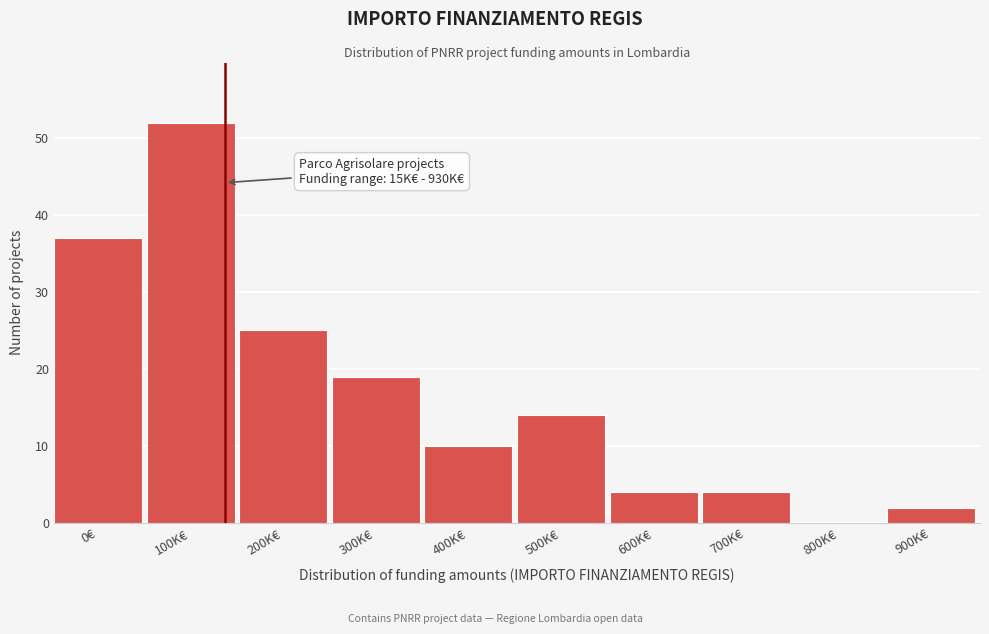

Reading left to right, list all the values displayed in this chart.

0€=37	100K€=52	200K€=25	300K€=19	400K€=10	500K€=14	600K€=4	700K€=4	800K€=0	900K€=2